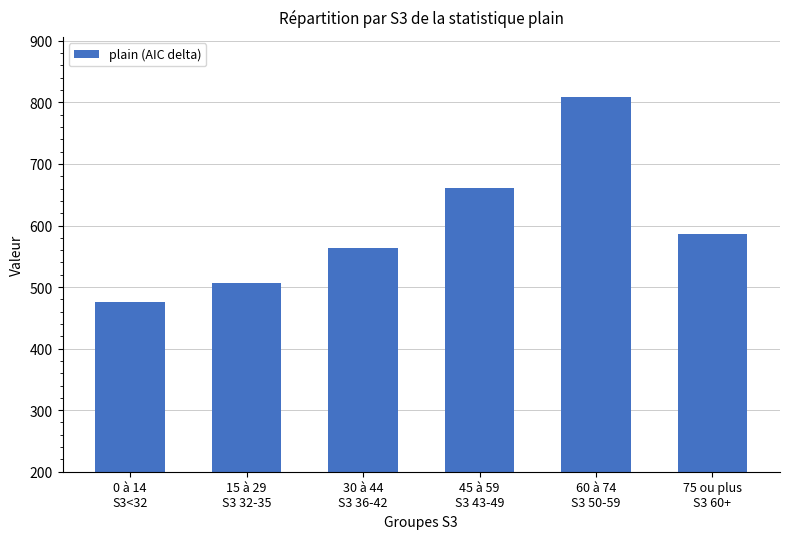

What is the approximate value at 45 à 59
S3 43-49?

660.6